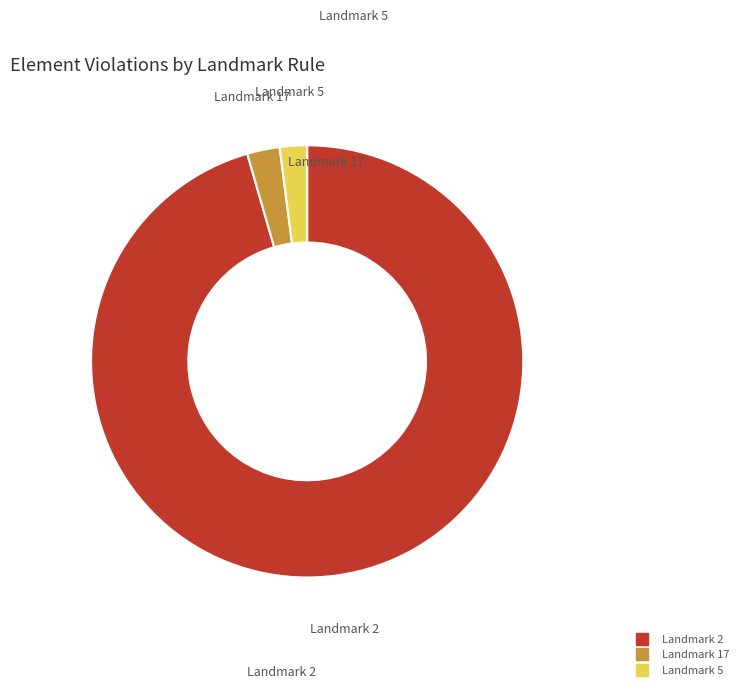

Does any single category account for the majority?

Yes